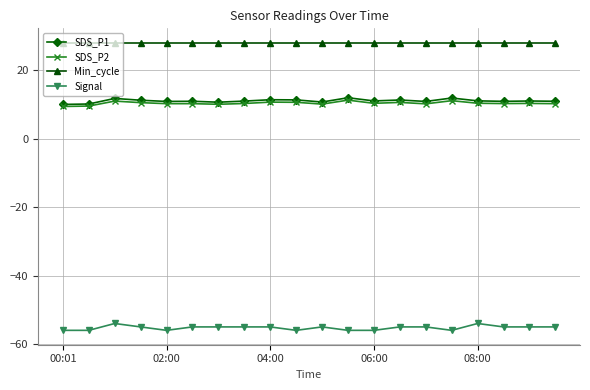

True or false: SDS_P1 and Min_cycle intersect in this chart.

False